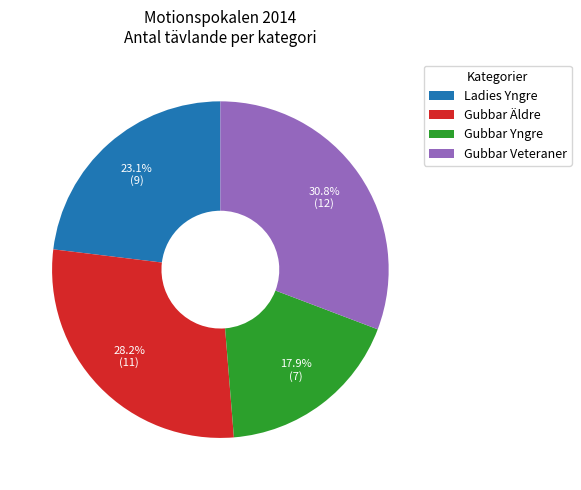

Does Gubbar Veteraner account for over 50% of the chart?

No